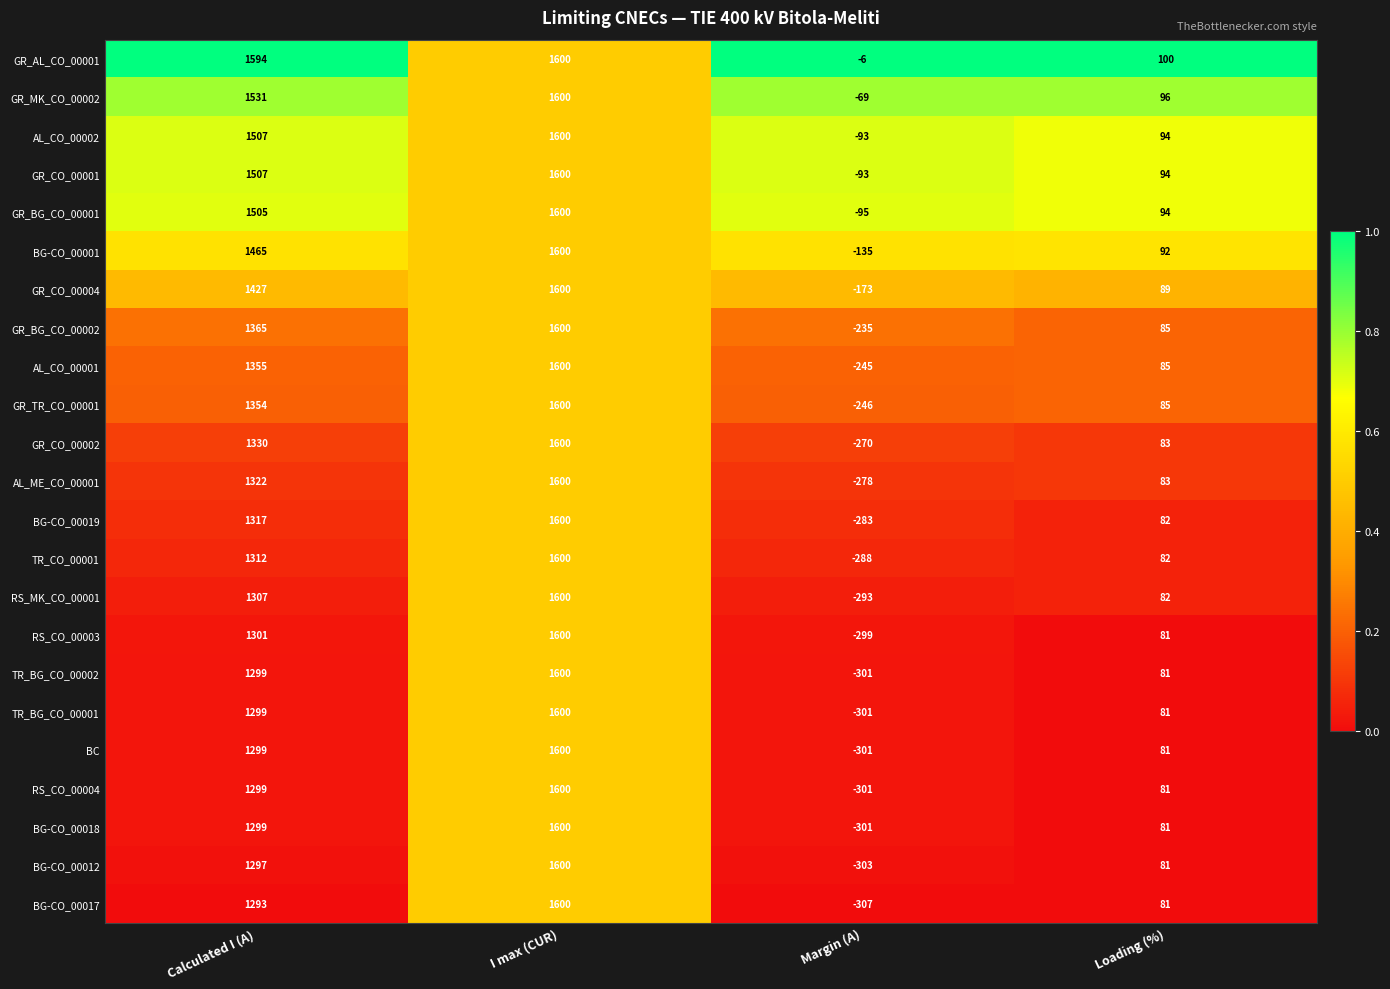

What is the difference between the highest and lowest values at Margin (A)?

301